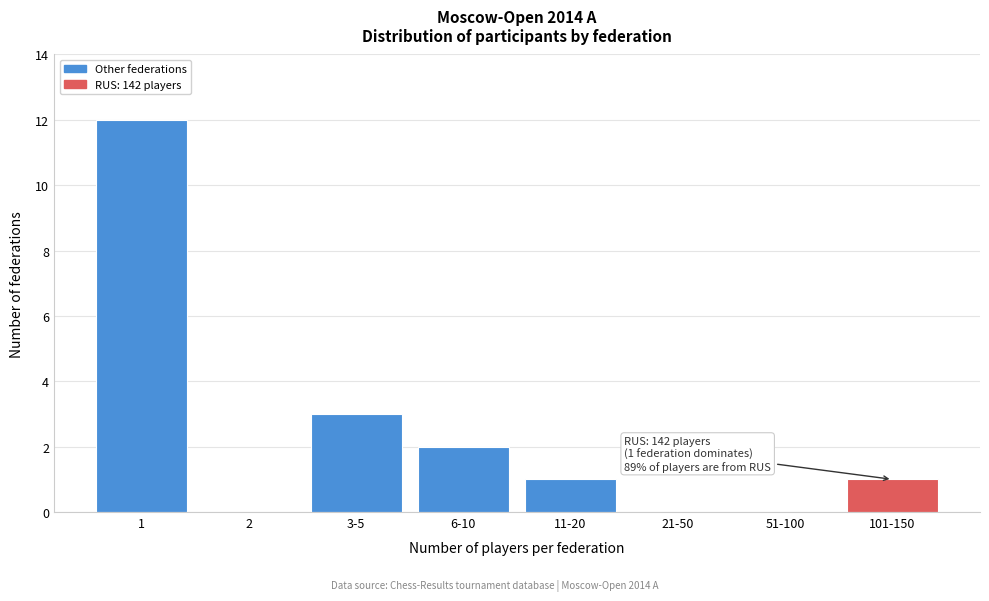

Reading right to left, list all the values displayed in this chart.

101-150=1	51-100=0	21-50=0	11-20=1	6-10=2	3-5=3	2=0	1=12